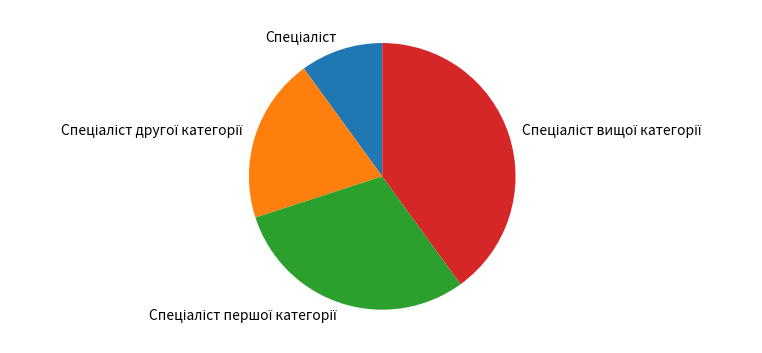

Does any single category account for the majority?

No